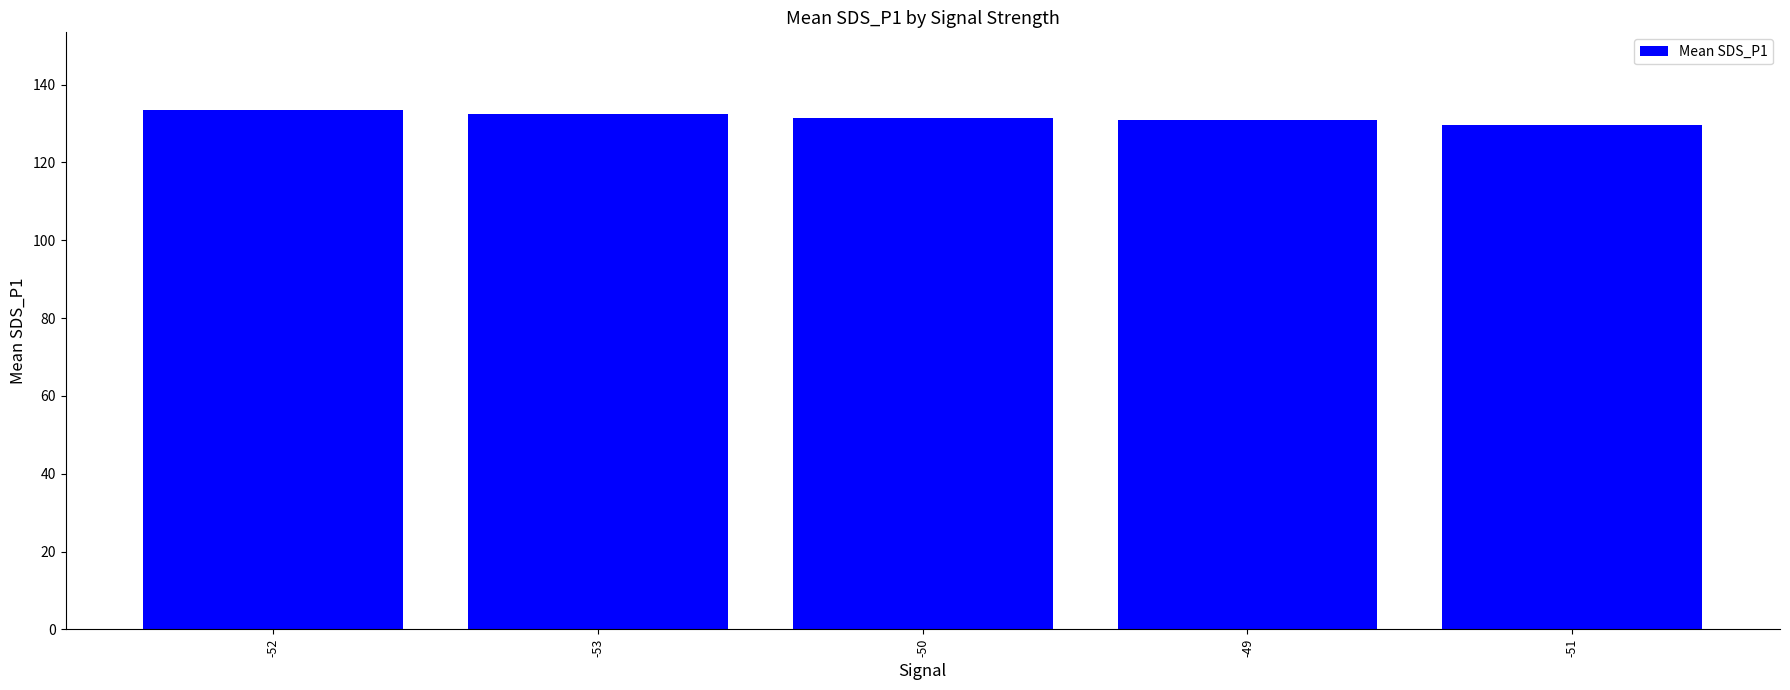

Read the value at -50.

131.5